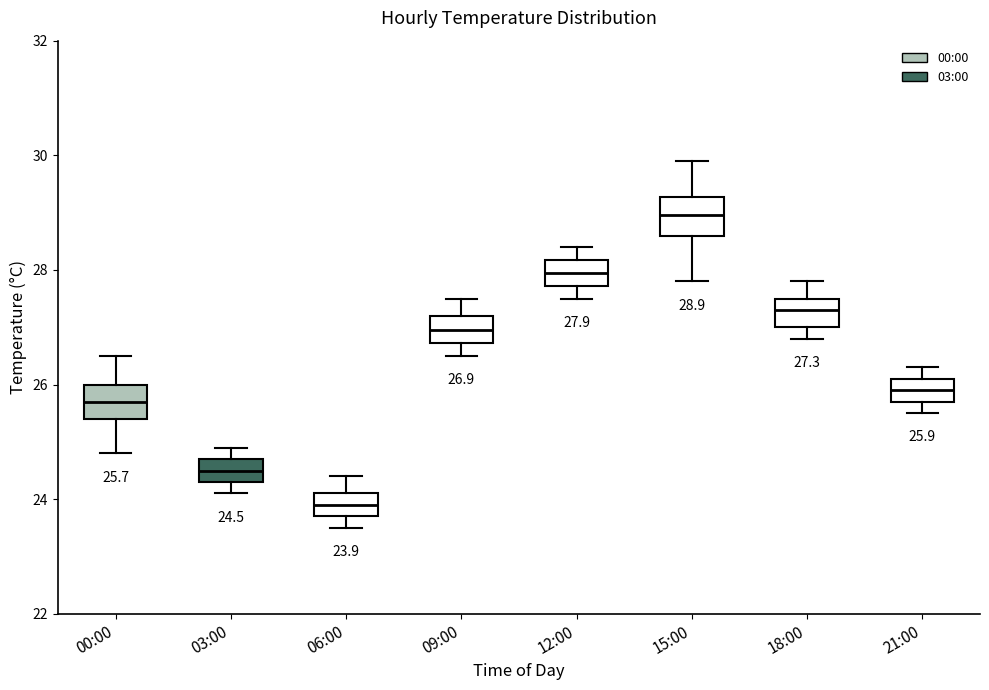

Which box's median line is the highest?

15:00